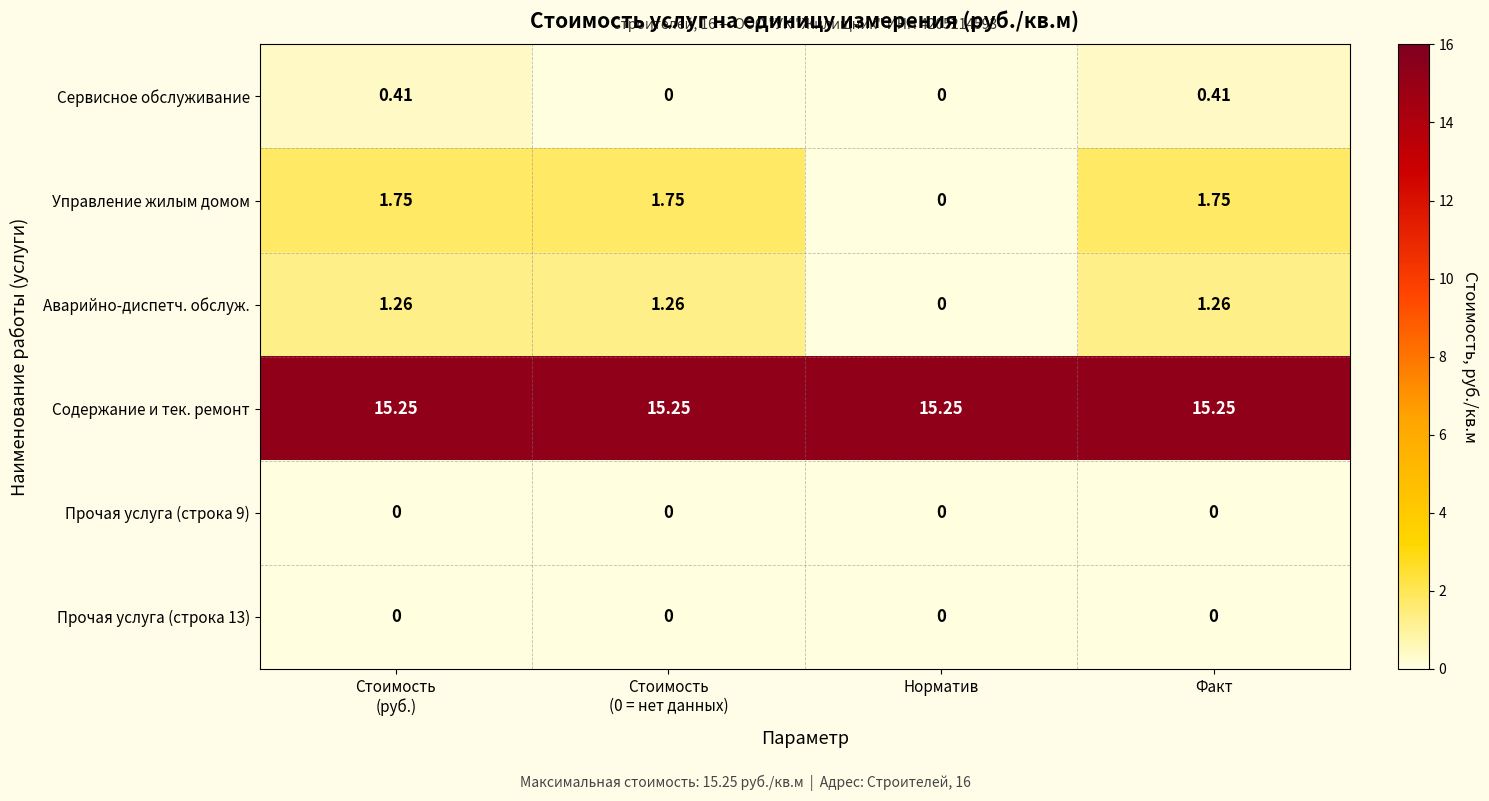

At which label is Аварийно-диспетч. обслуж. closest to 0?

Норматив